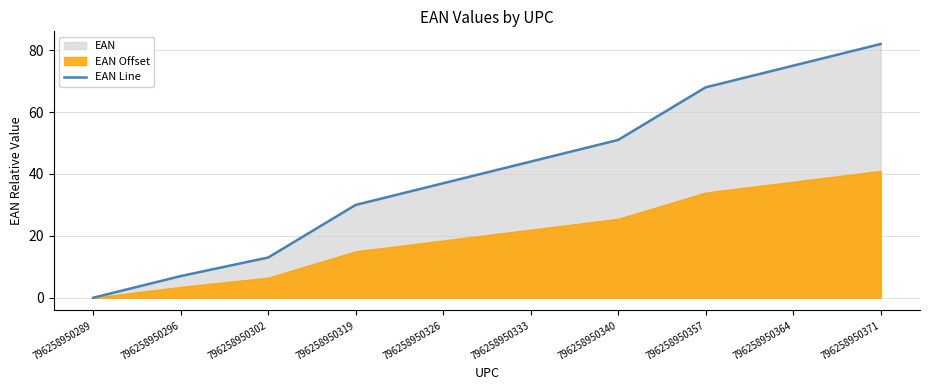

What is the greatest value displayed?

82